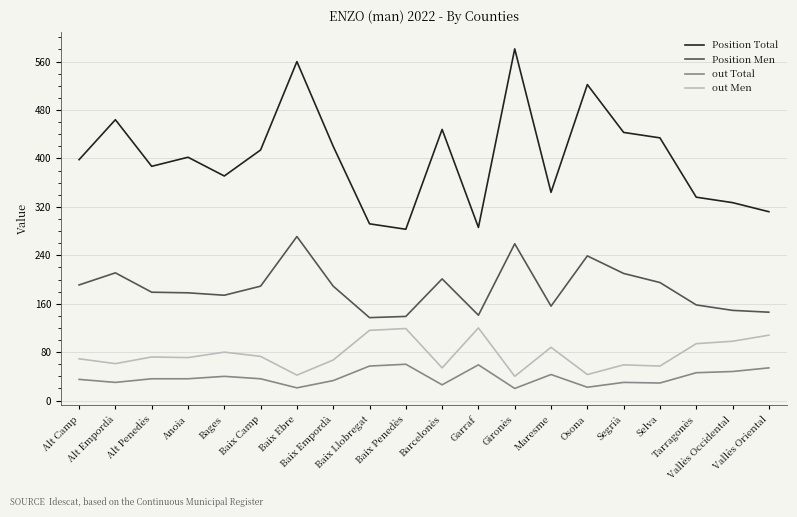

What is the minimum value for Position Total?

283